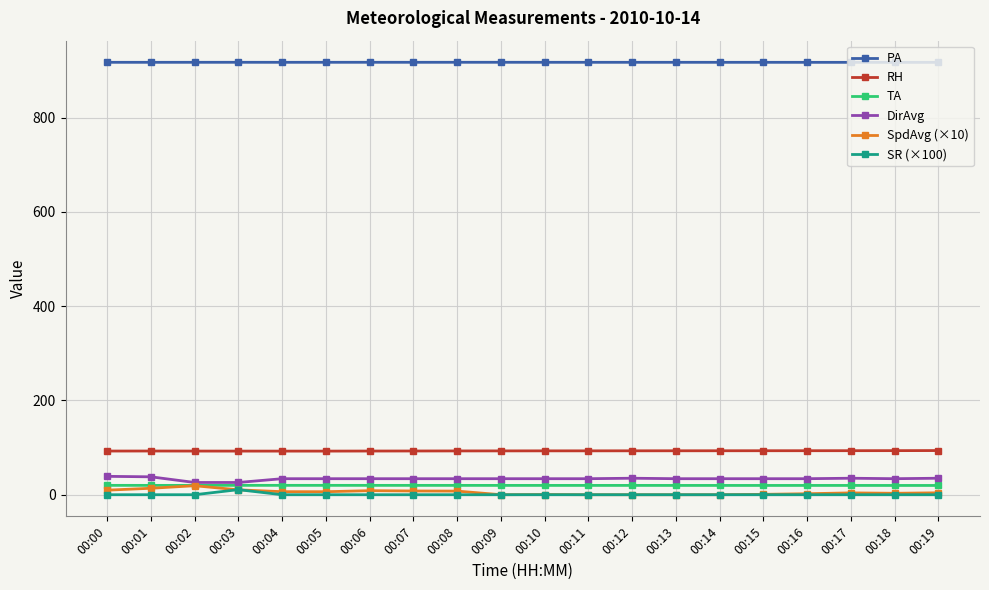

Which series has the largest total across all categories?

PA